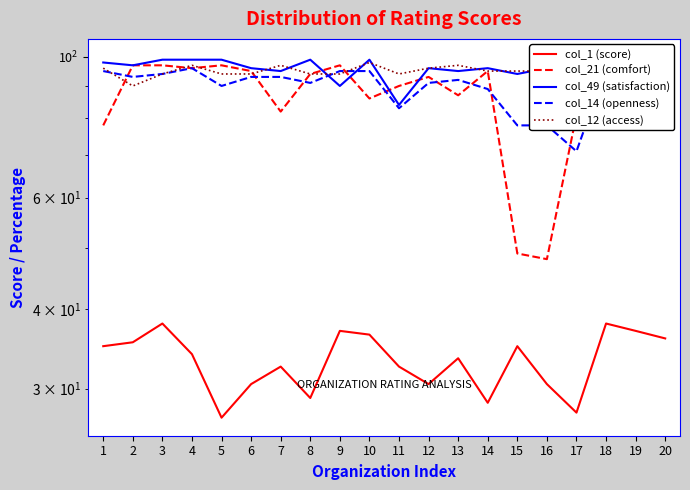

True or false: col_1 (score) has more than 1 interior local peaks.

True